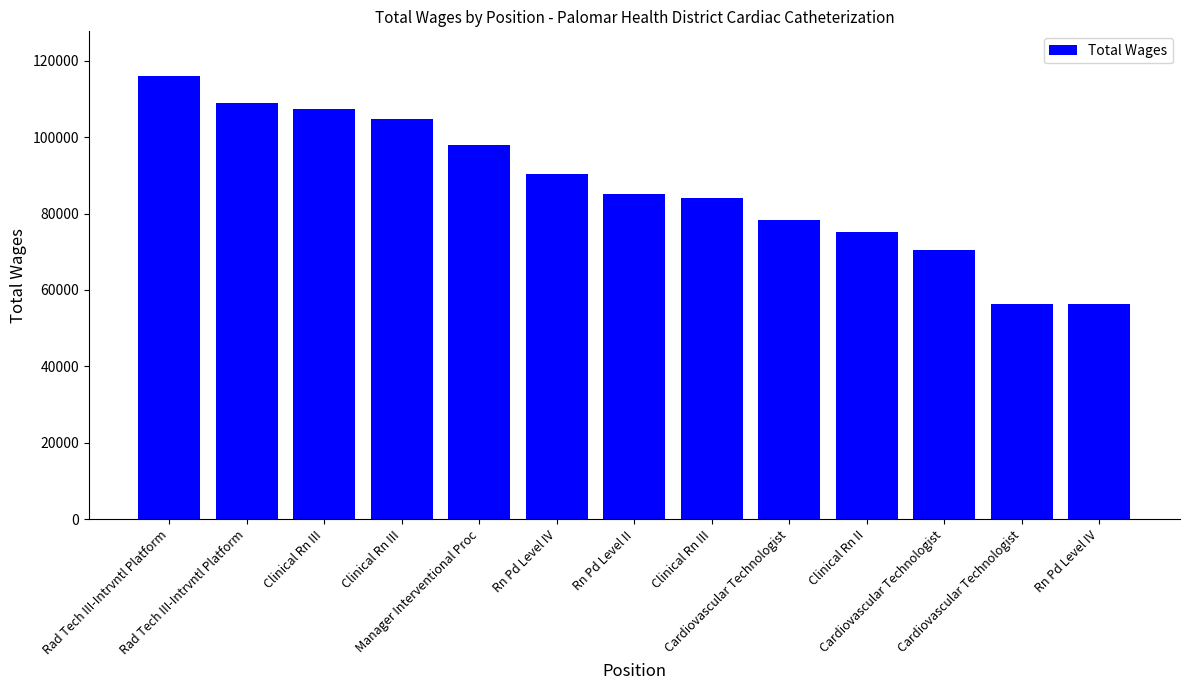

Does the chart contain stacked bars?

No